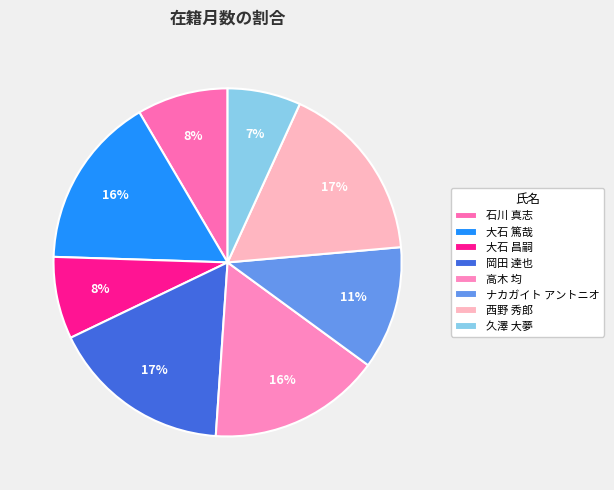

What is the total percentage of 岡田 達也 and 大石 篤哉?

32.8%